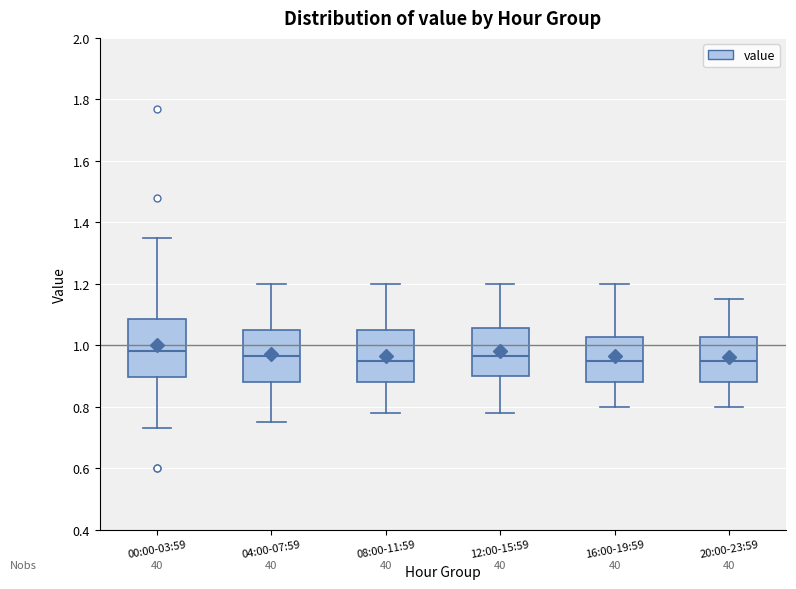

Reading left to right, read every box against the y-axis: the position of its median line, the range the box covers, and the ends of its whiskers. The values are not printed on the chart, so give them approximately, as read against the axis.

00:00-03:59: median 0.98, box 0.90 to 1.08, whiskers 0.74 to 1.36
04:00-07:59: median 0.96, box 0.88 to 1.06, whiskers 0.76 to 1.20
08:00-11:59: median 0.96, box 0.88 to 1.06, whiskers 0.78 to 1.20
12:00-15:59: median 0.96, box 0.90 to 1.06, whiskers 0.78 to 1.20
16:00-19:59: median 0.96, box 0.88 to 1.02, whiskers 0.80 to 1.20
20:00-23:59: median 0.96, box 0.88 to 1.02, whiskers 0.80 to 1.16